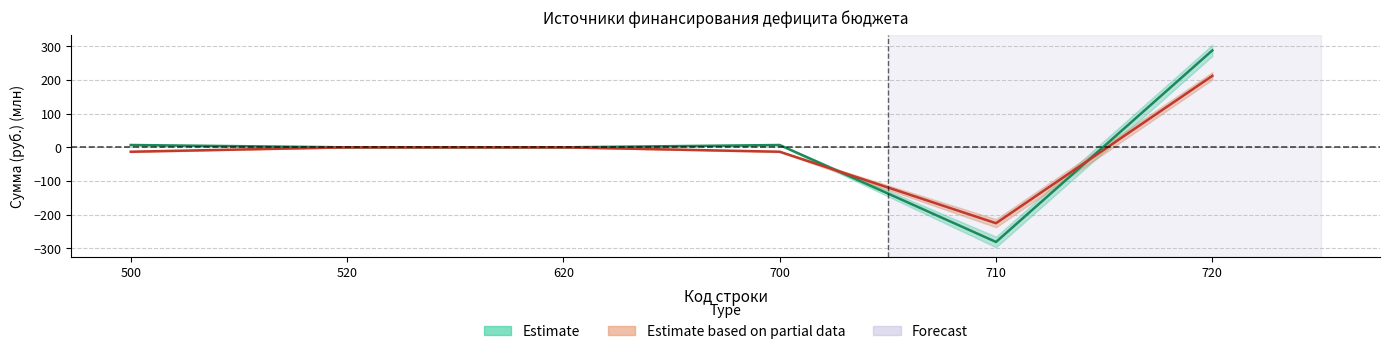

True or false: Исполнено (консол.) has more than 1 points higher than both neighbors.

False